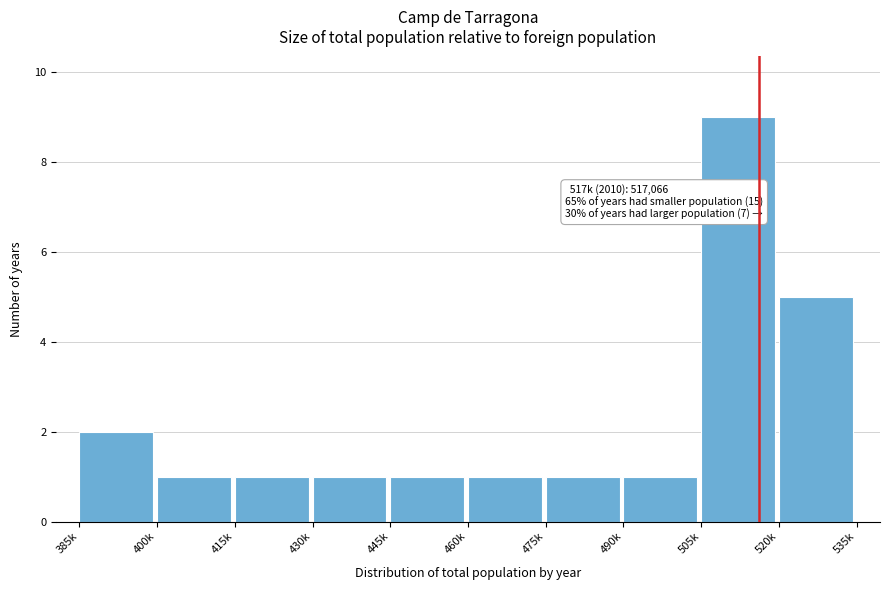

Reading left to right, extract all data points from this chart.

385k=2	400k=1	415k=1	430k=1	445k=1	460k=1	475k=1	490k=1	505k=9	520k=5